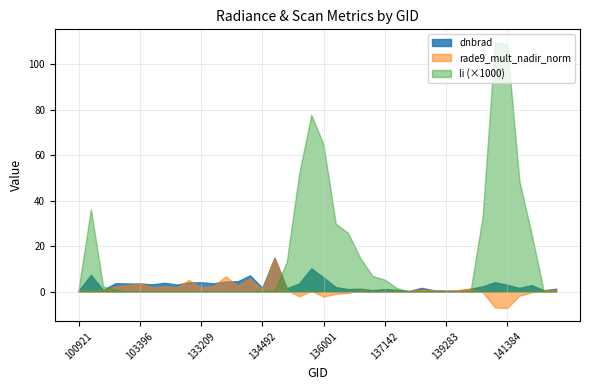

What is the difference between the highest and lowest values at 103642?

3.2